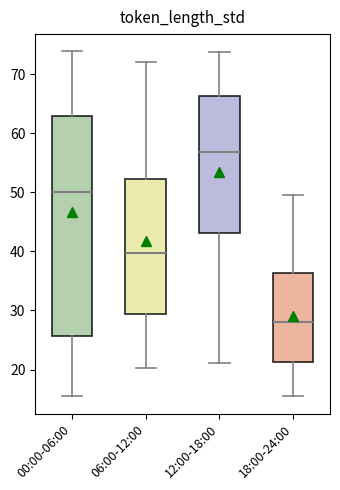

Which box's median line is the lowest?

18:00-24:00